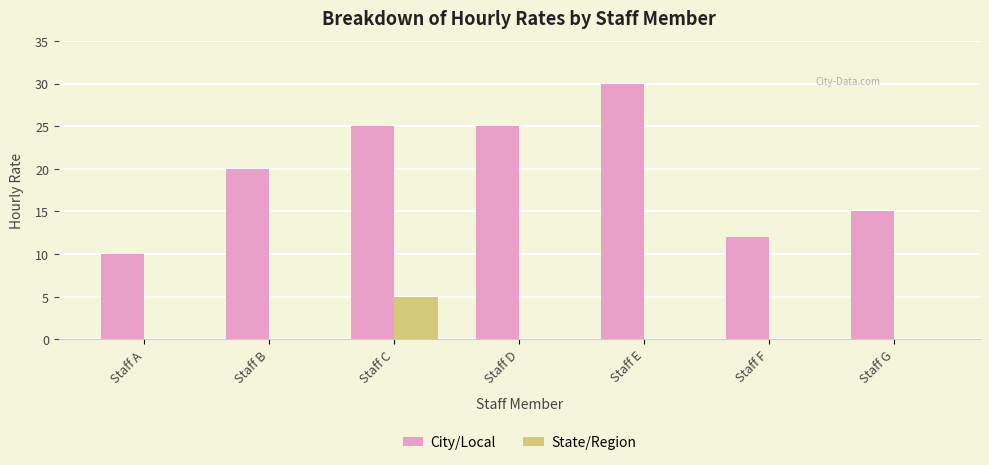

True or false: State/Region has a value of 0 at Staff G.

True